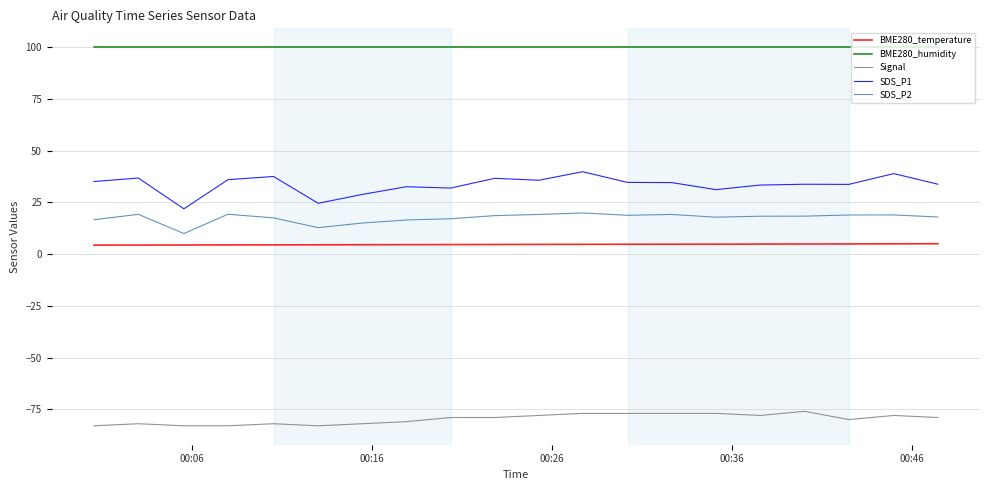

Which series has the largest range (max minus min)?

SDS_P1